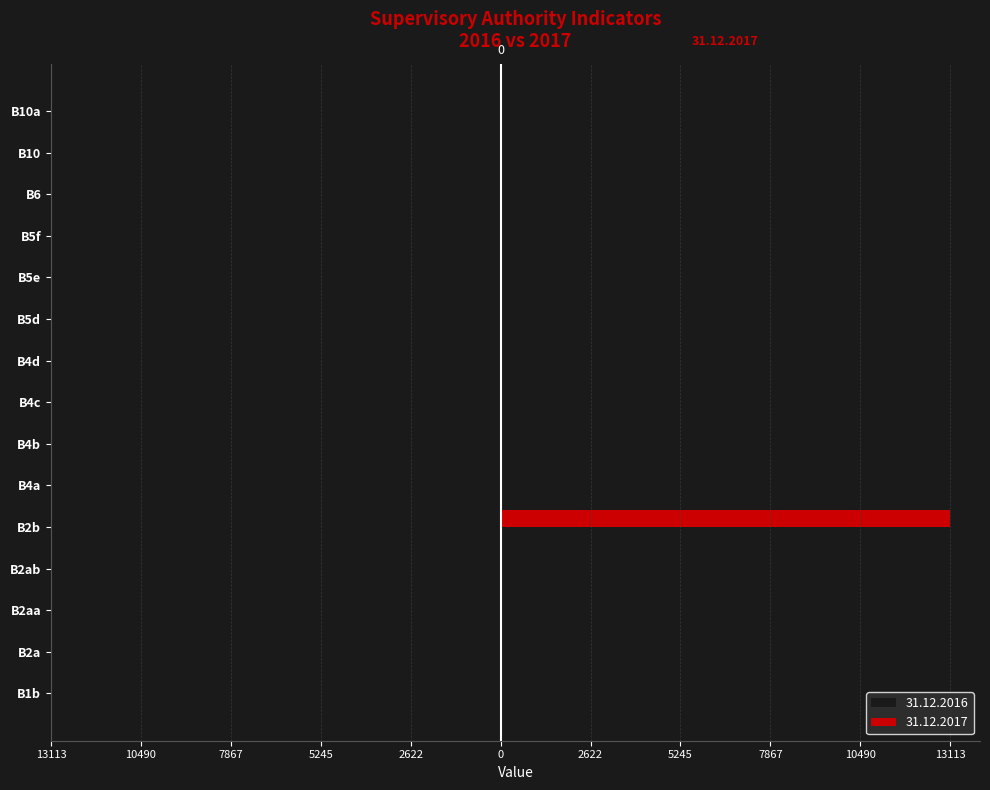

What are all the series names shown in the legend?

31.12.2016, 31.12.2017